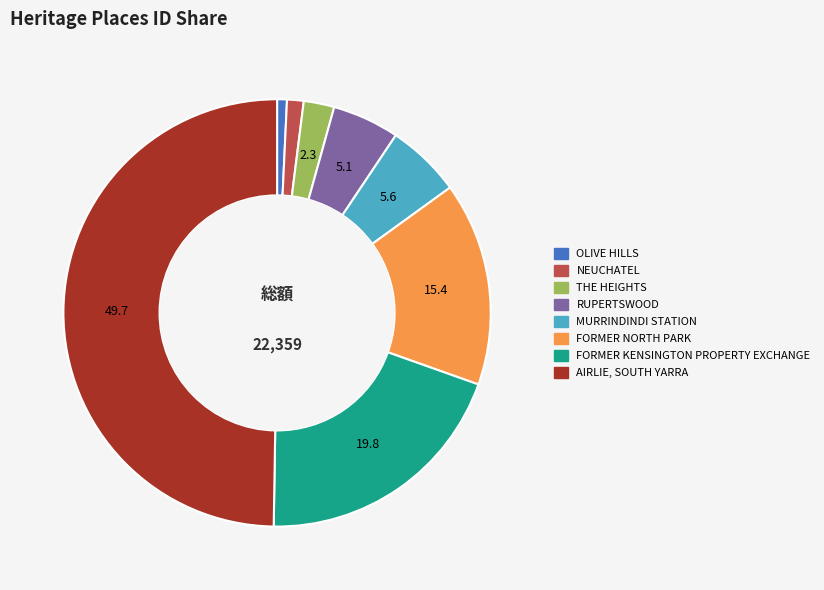

Is it true that THE HEIGHTS is 2% of the pie?

True